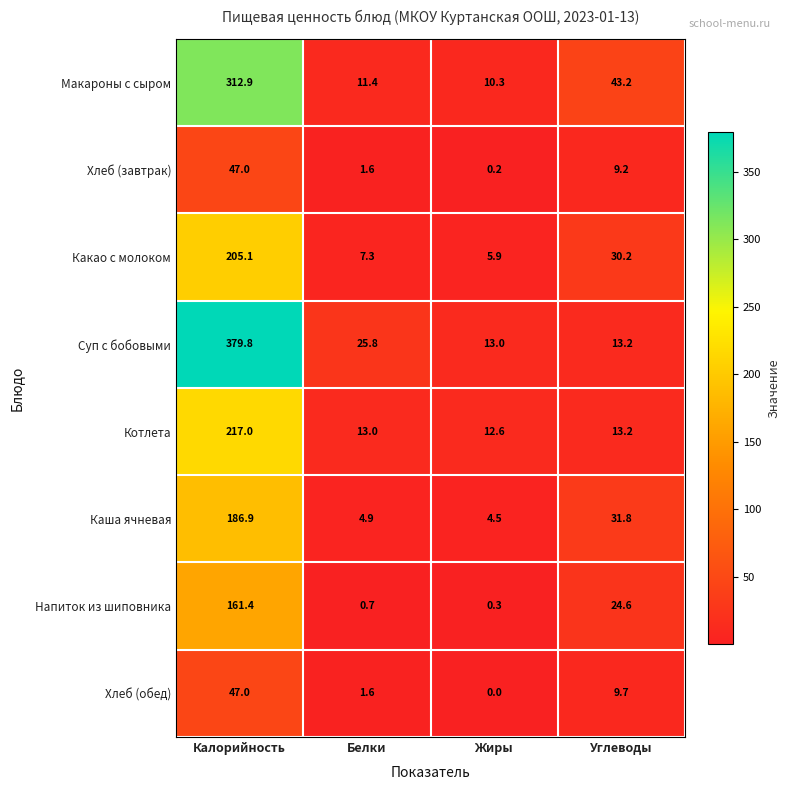

At which category is the sum across all series the highest?

Калорийность